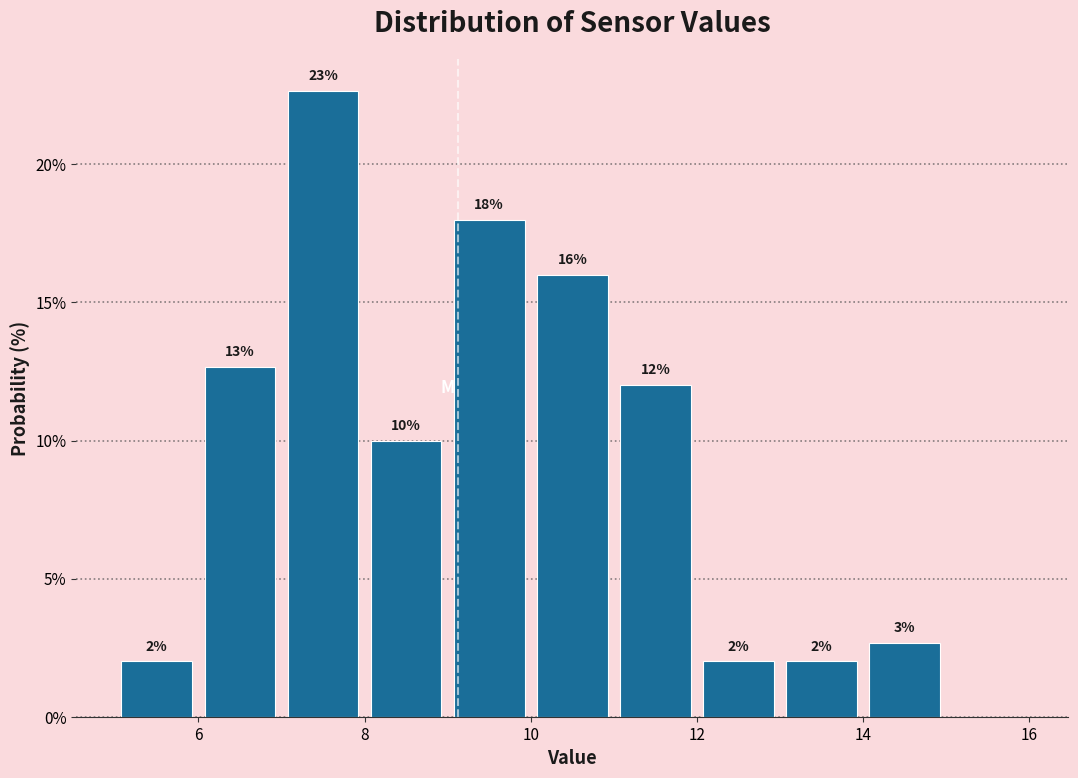

Over which range of the x-axis is the bar tallest?

7 to 8